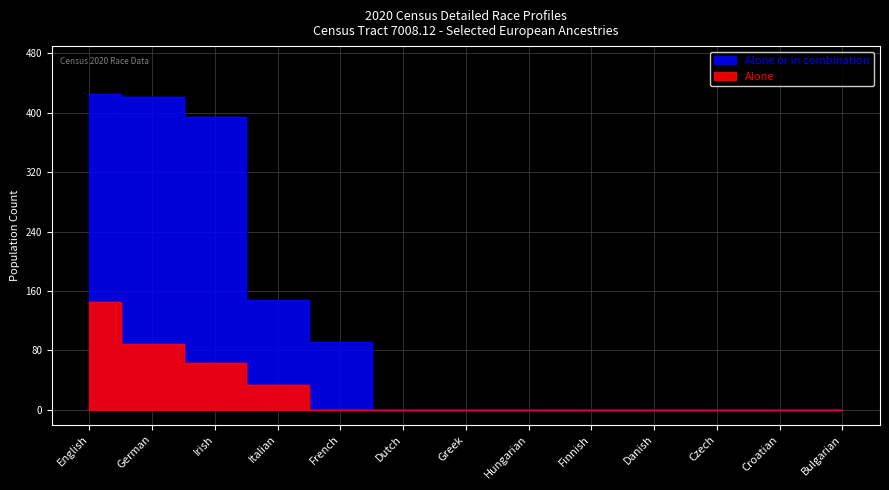

How many lines are shown in the chart?

2